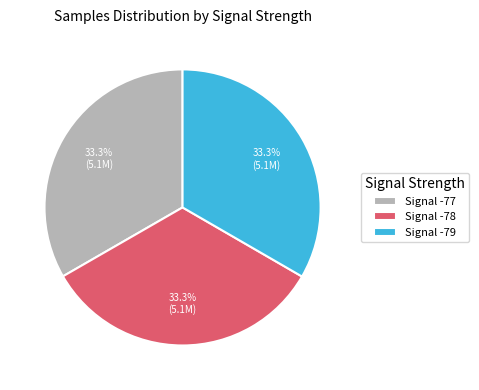

Is Signal -79 the majority of the pie?

No